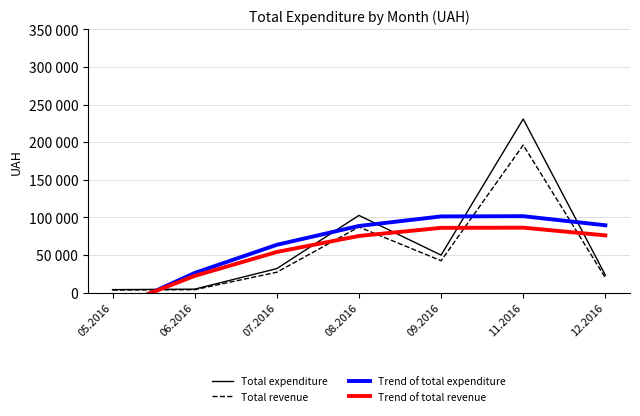

How many categories are shown in the chart?

7